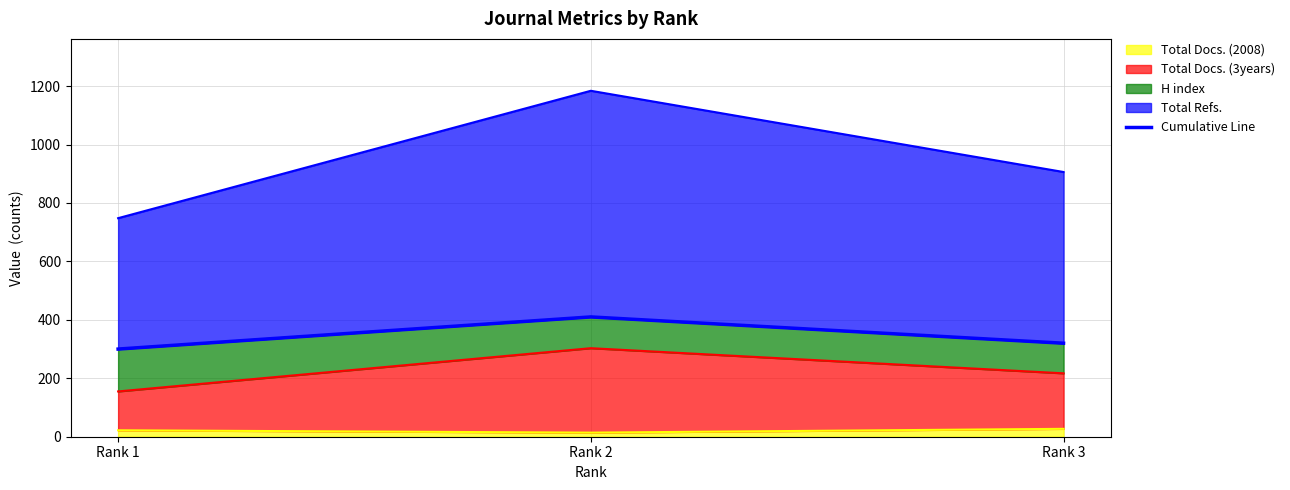

Reading left to right, extract all data points from this chart.

Rank 1=300	Rank 2=410	Rank 3=320